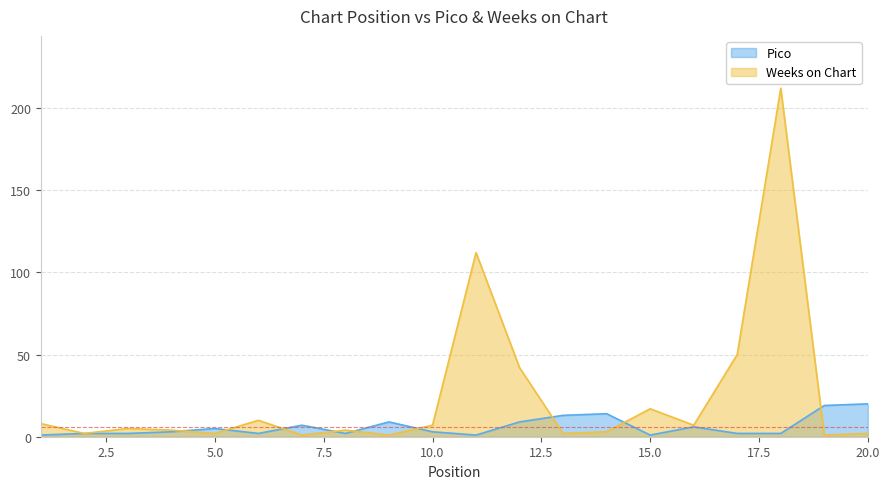

Which has a higher value, 13 or 9?

13